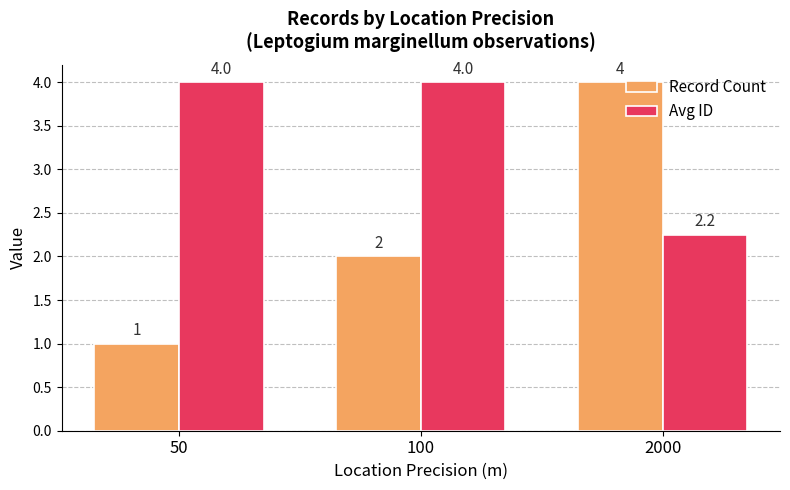

What is the value of the Avg ID bar at the 2nd from the left?

4.0